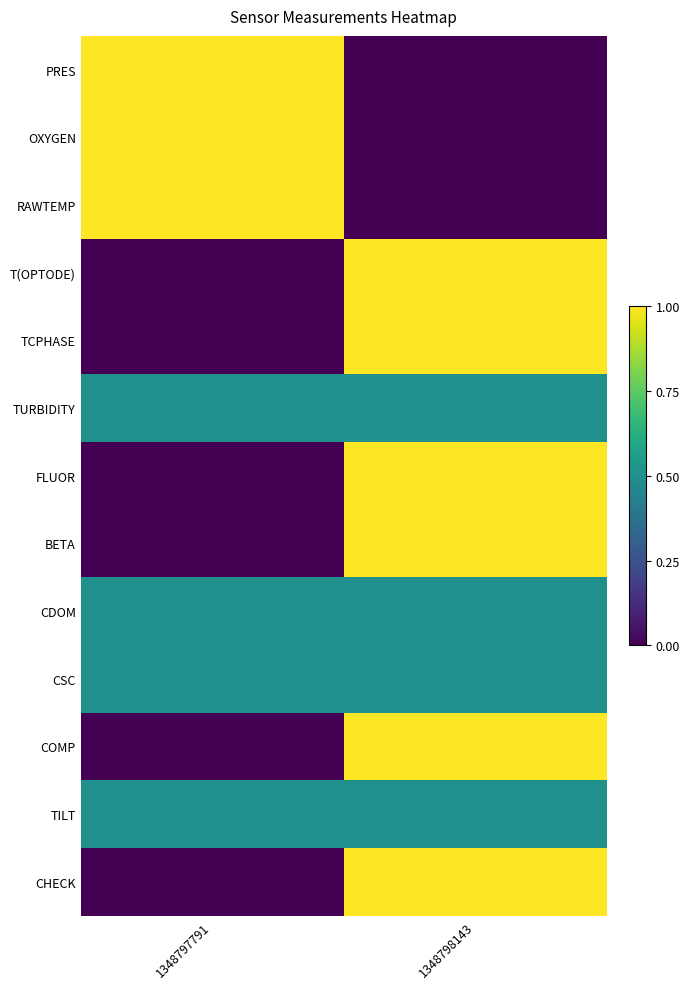

What is the spread (max minus min) of values at 1348798143?

1.0